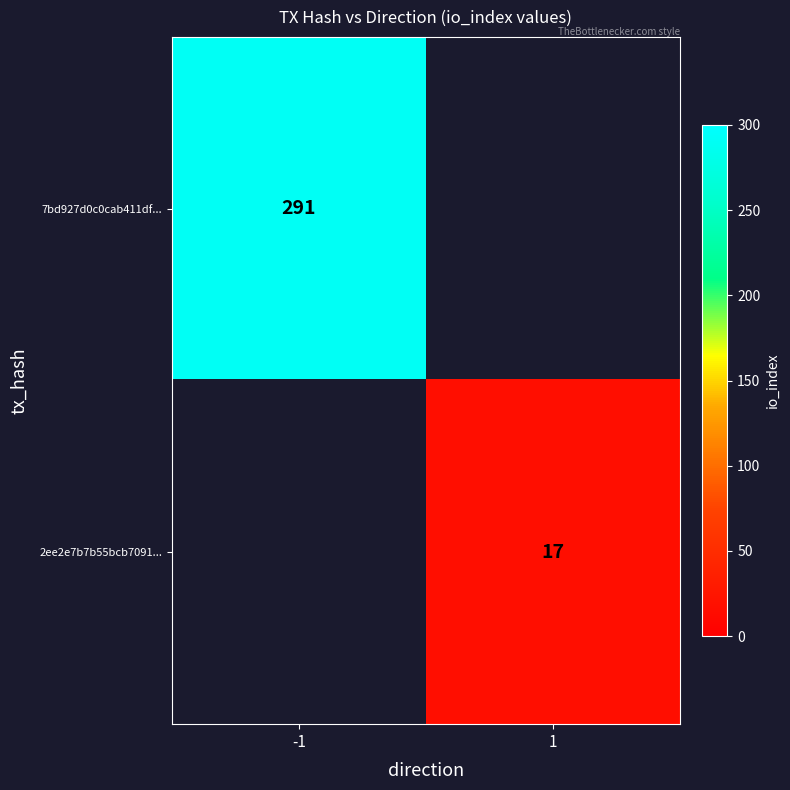

Is it true that 2ee2e7b7b55bcb7091... equals 23 at 1?

False